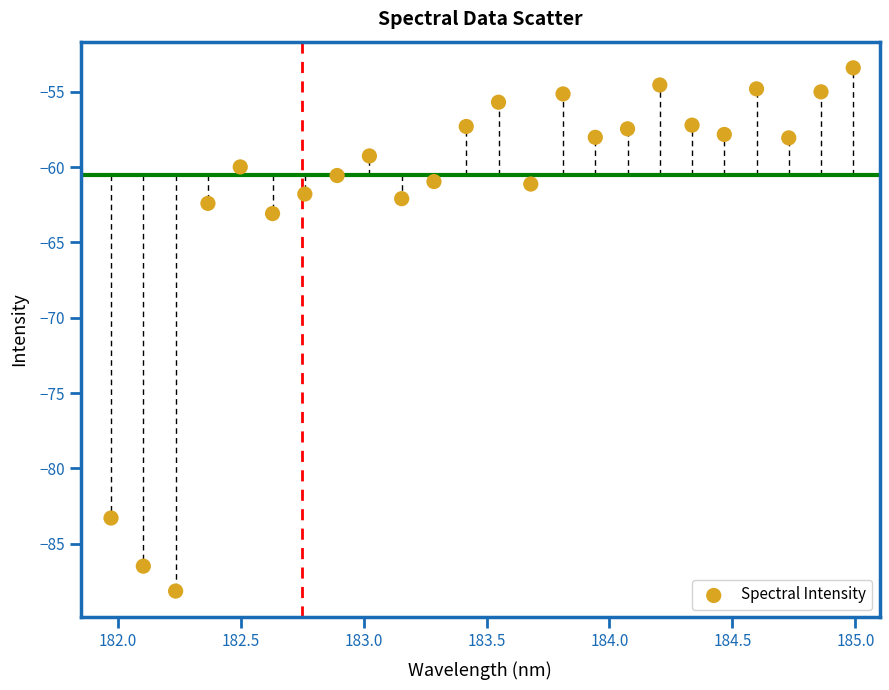

What Y value in the scatter plot is closest to -70?

-63.1